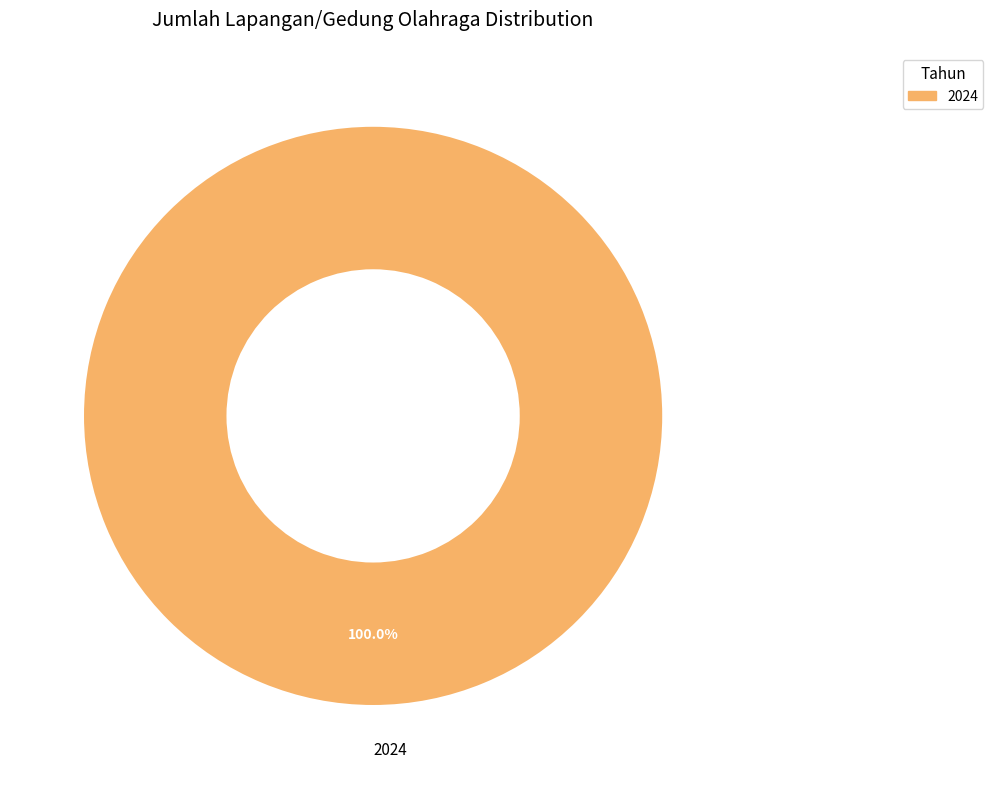

Rank the categories by value from highest to lowest.

2024